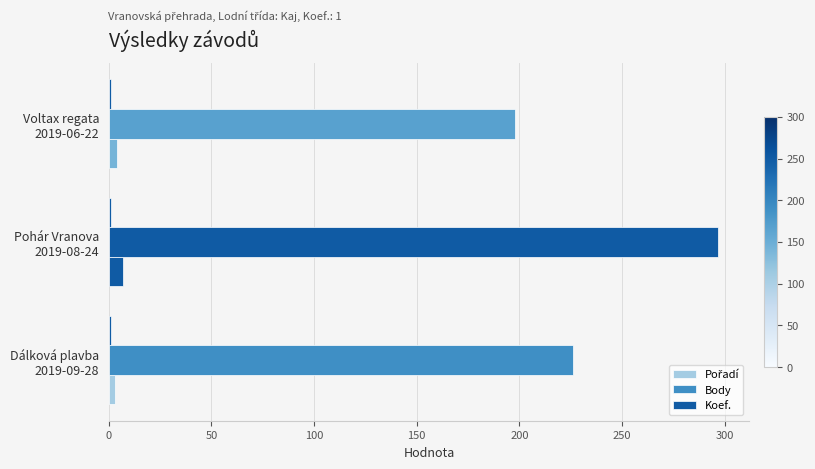

How many distinct data groups are displayed?

3